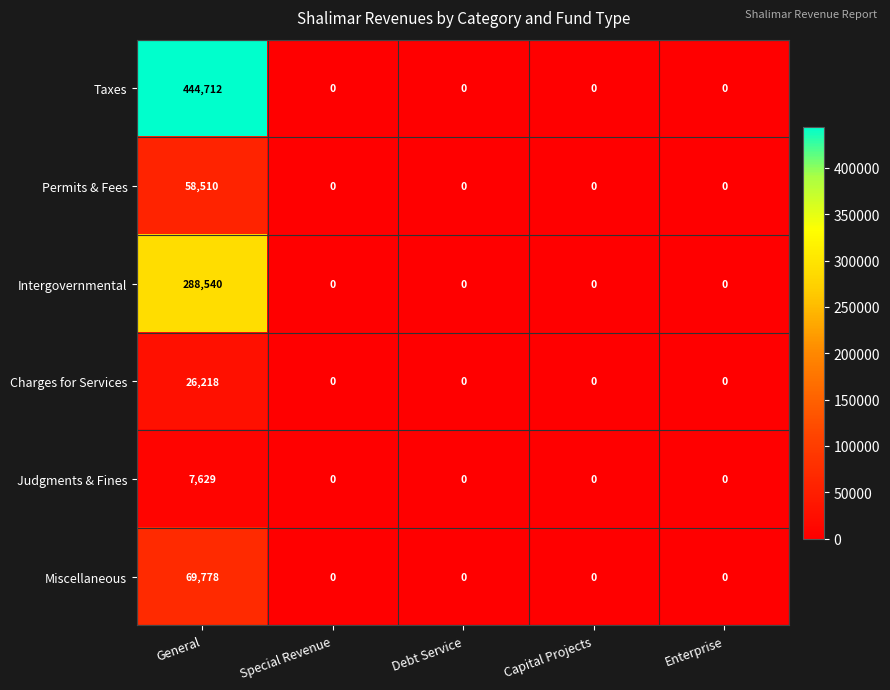

Is it true that Charges for Services equals 0 at Capital Projects?

True